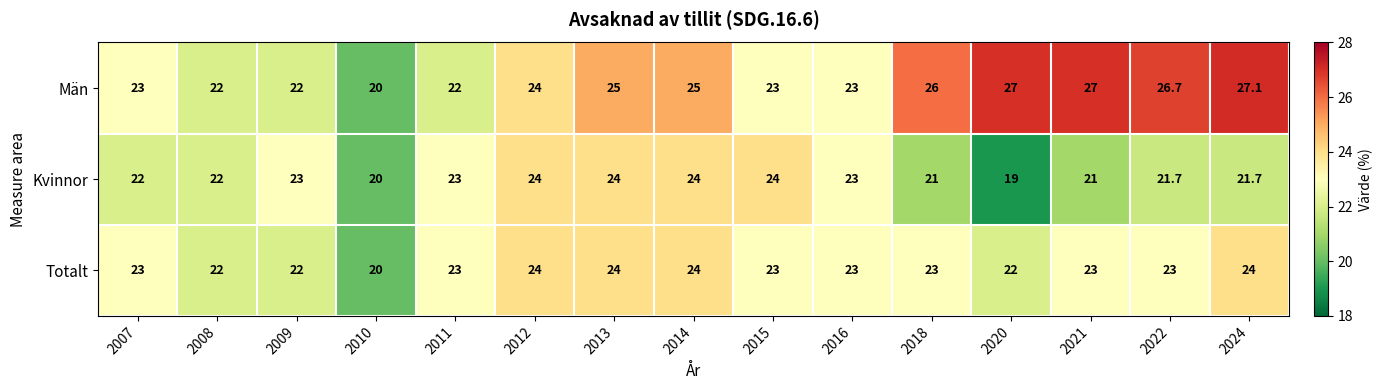

Which series has the largest range (max minus min)?

Män